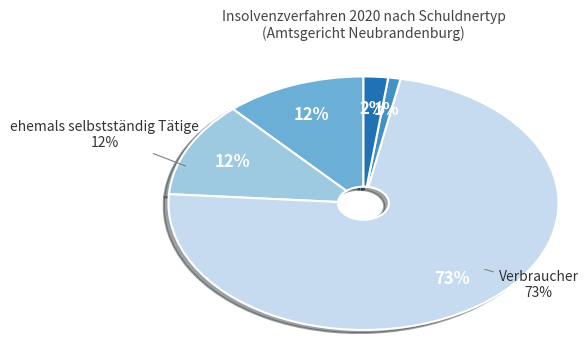

To the nearest percent, what is the difference between the natürliche Personen als Gesellschafter and Verbraucher slice percentages?

72%